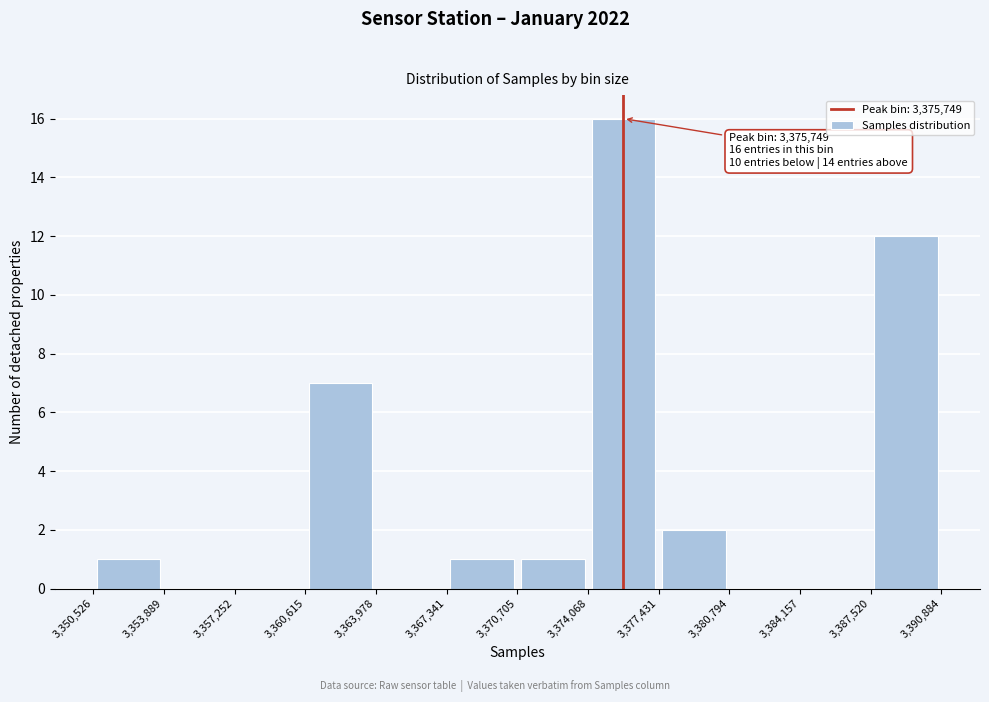

Which range on the x-axis has the tallest bar?

3,374,068 to 3,377,431